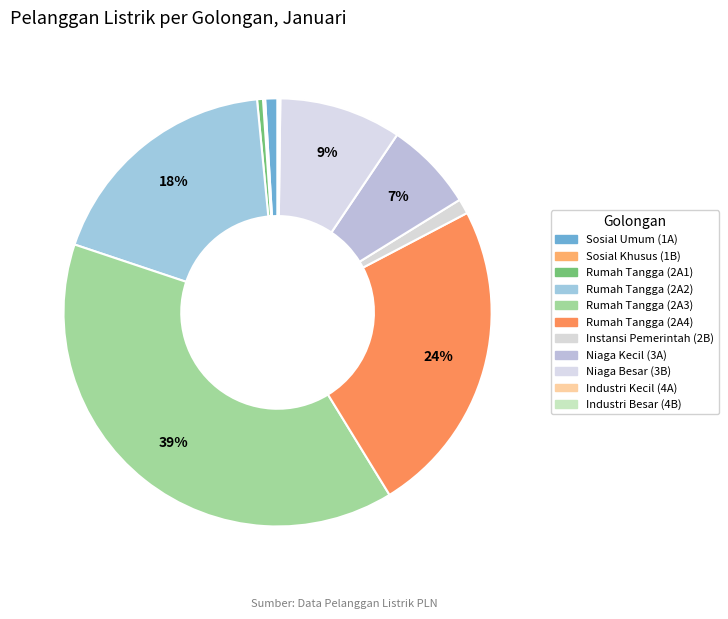

What percentage is NOT represented by Rumah Tangga (2A4)?

76.1%